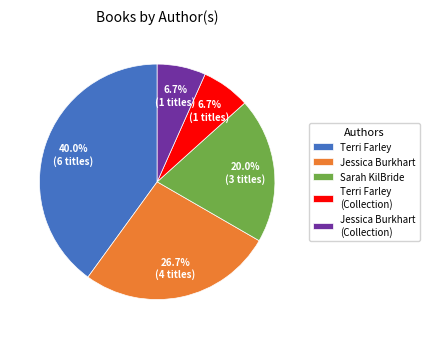

Do Jessica Burkhart (Collection) and Sarah KilBride together represent more than half of the pie?

No